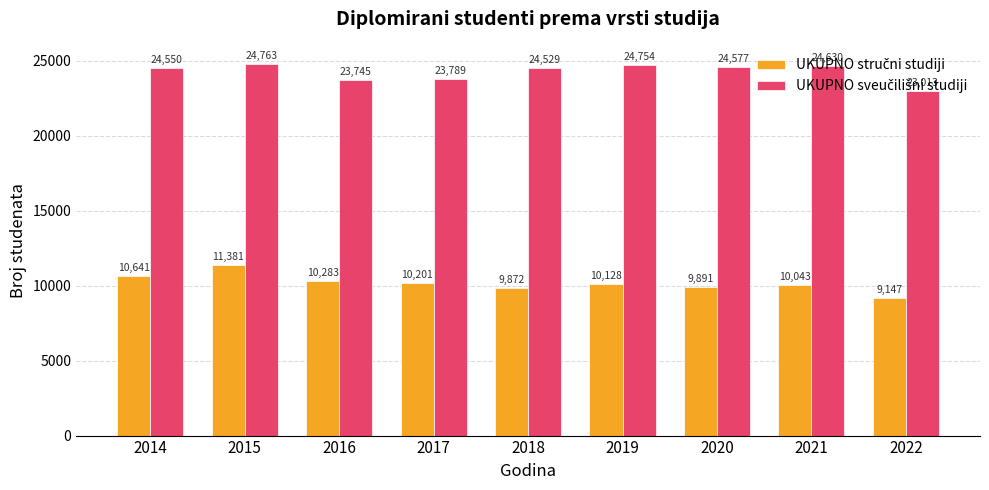

What is the maximum value shown in the chart?

24763